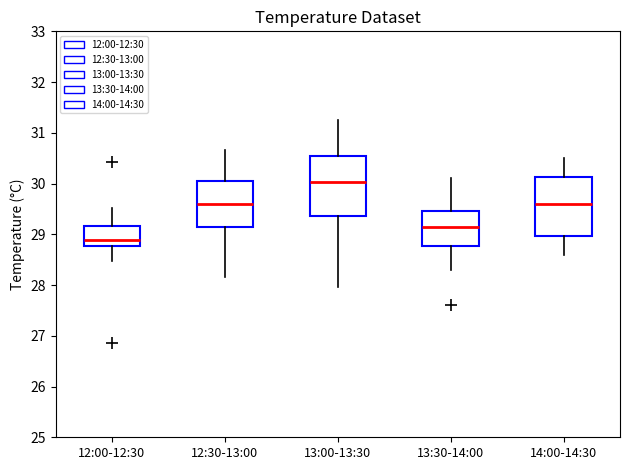

Which box has the lowest median line?

12:00-12:30